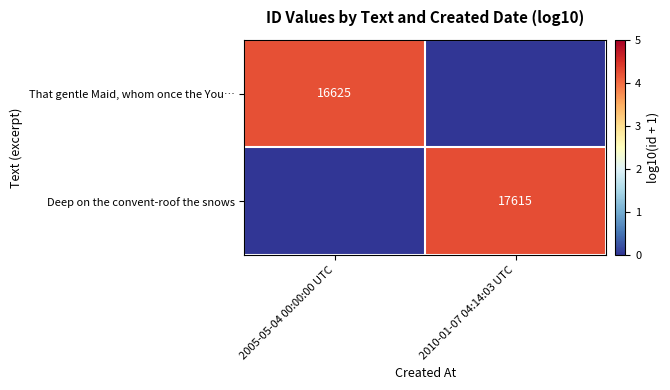

The That gentle Maid, whom once the You… series shows 16625 at 2005-05-04 00:00:00 UTC. True or false?

True